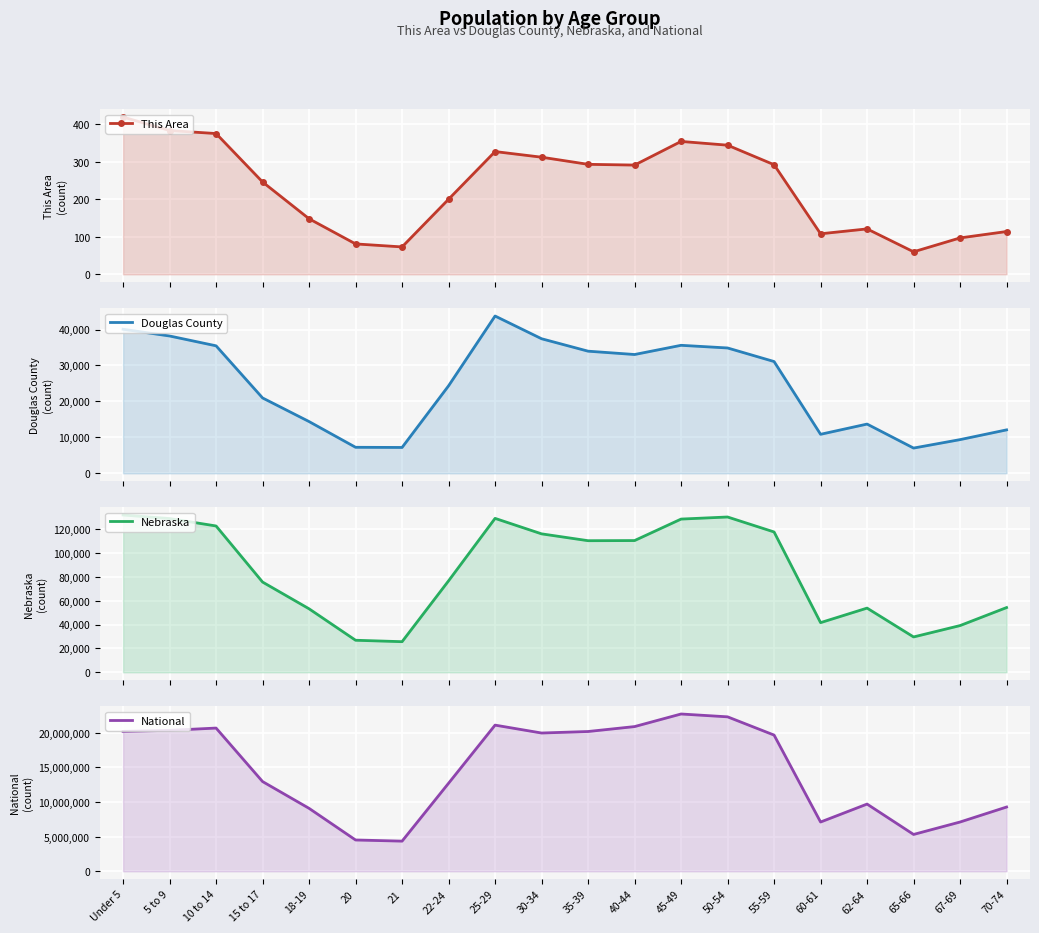

How many data points in National are less than 19664805?

10